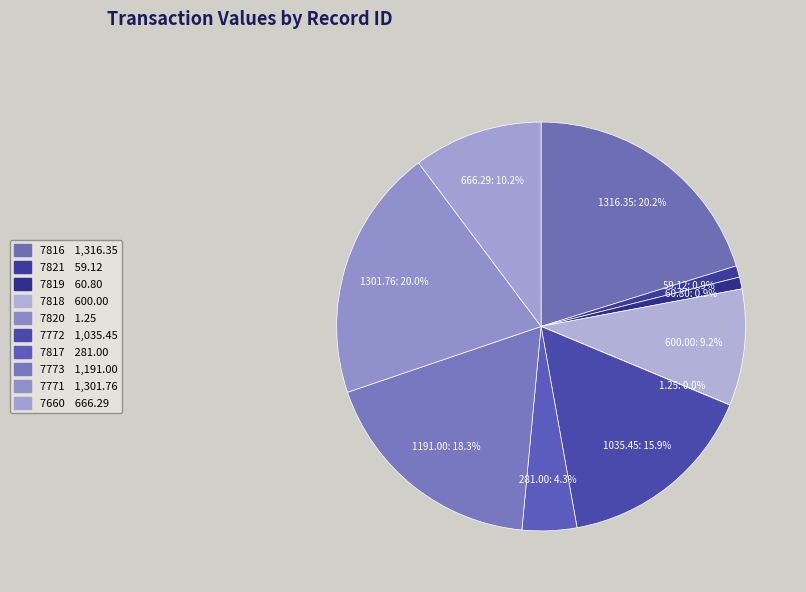

What is the largest slice in the pie chart?

7816